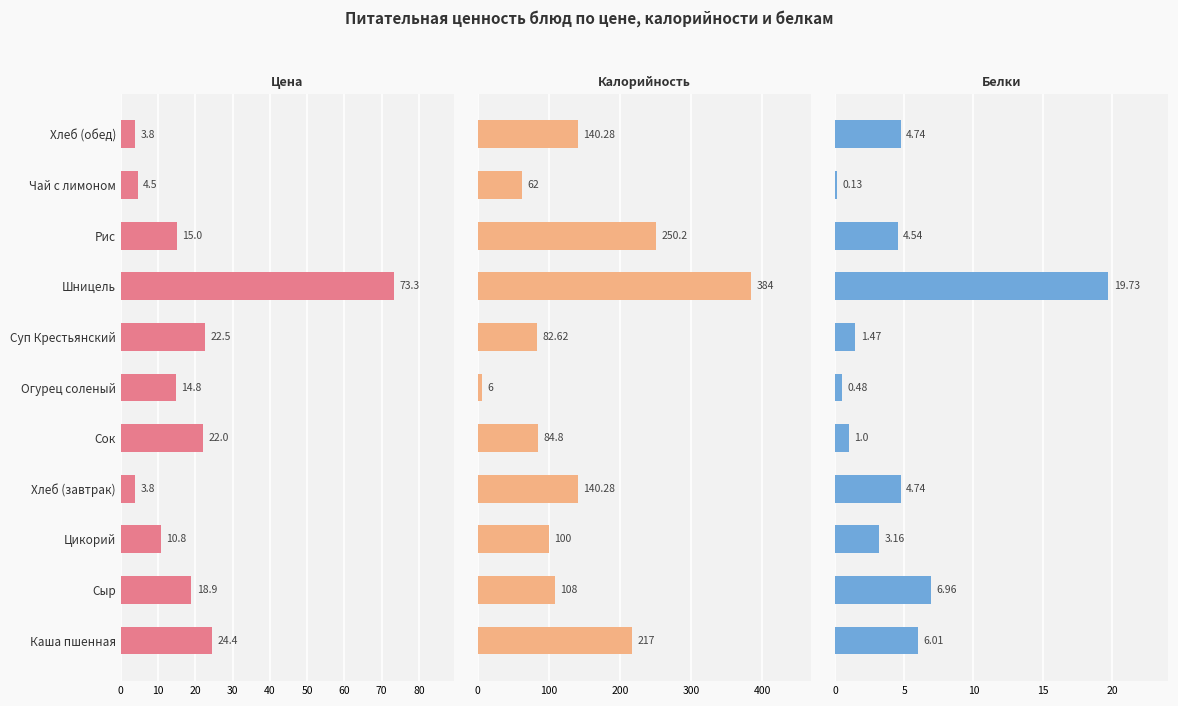

Is the value of Цена at 30 greater than the value of Калорийность at 0?

No